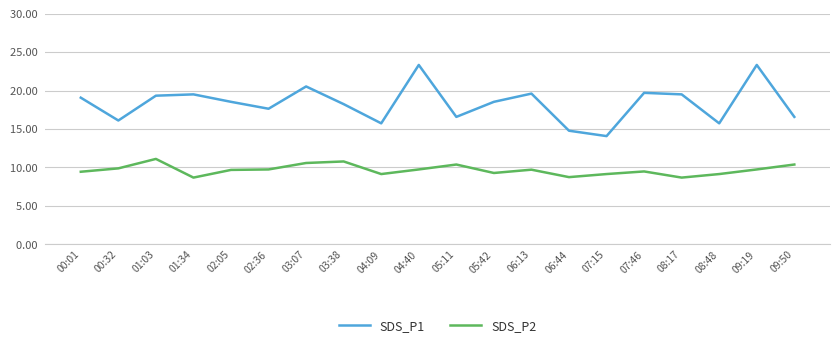

Which series changed the most between 00:32 and 05:42?

SDS_P1